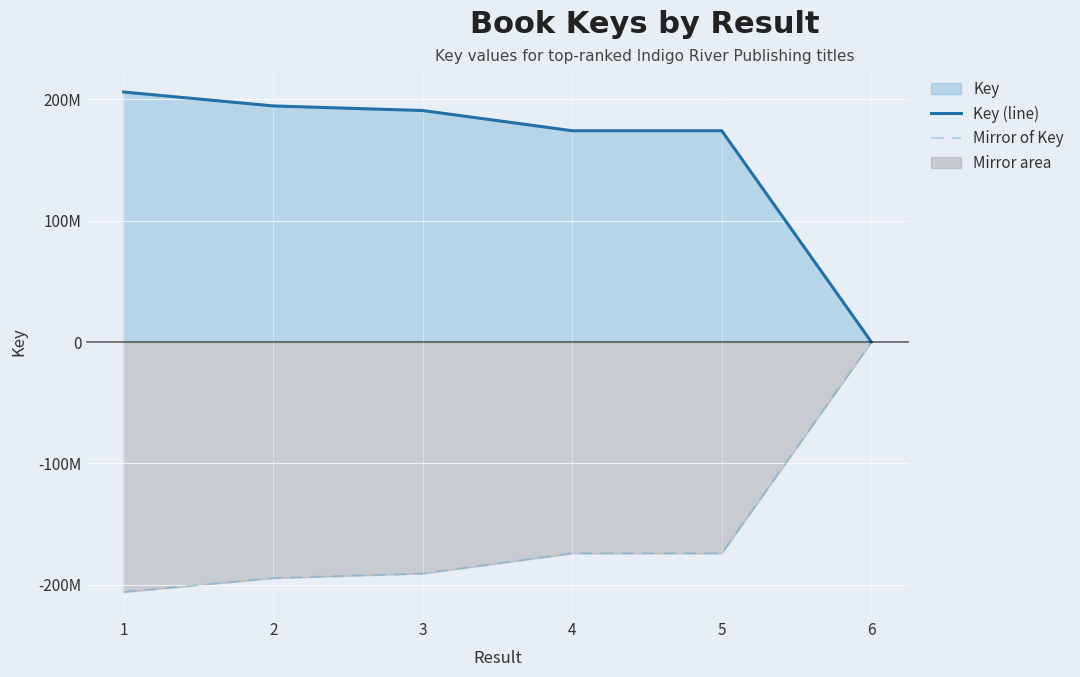

Reading right to left, extract all data points from this chart.

Key (line): 6=153565	5=174149877	4=174149767	3=190803597	2=194593766	1=206072236
Mirror of Key: 6=-153565	5=-174149877	4=-174149767	3=-190803597	2=-194593766	1=-206072236